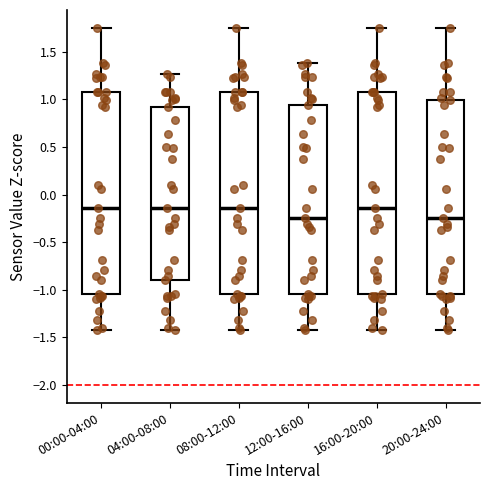

Where does the upper whisker of the box for 12:00-16:00 end on the y-axis? The values are not printed on the chart, so give them approximately, as read against the axis.

1.40